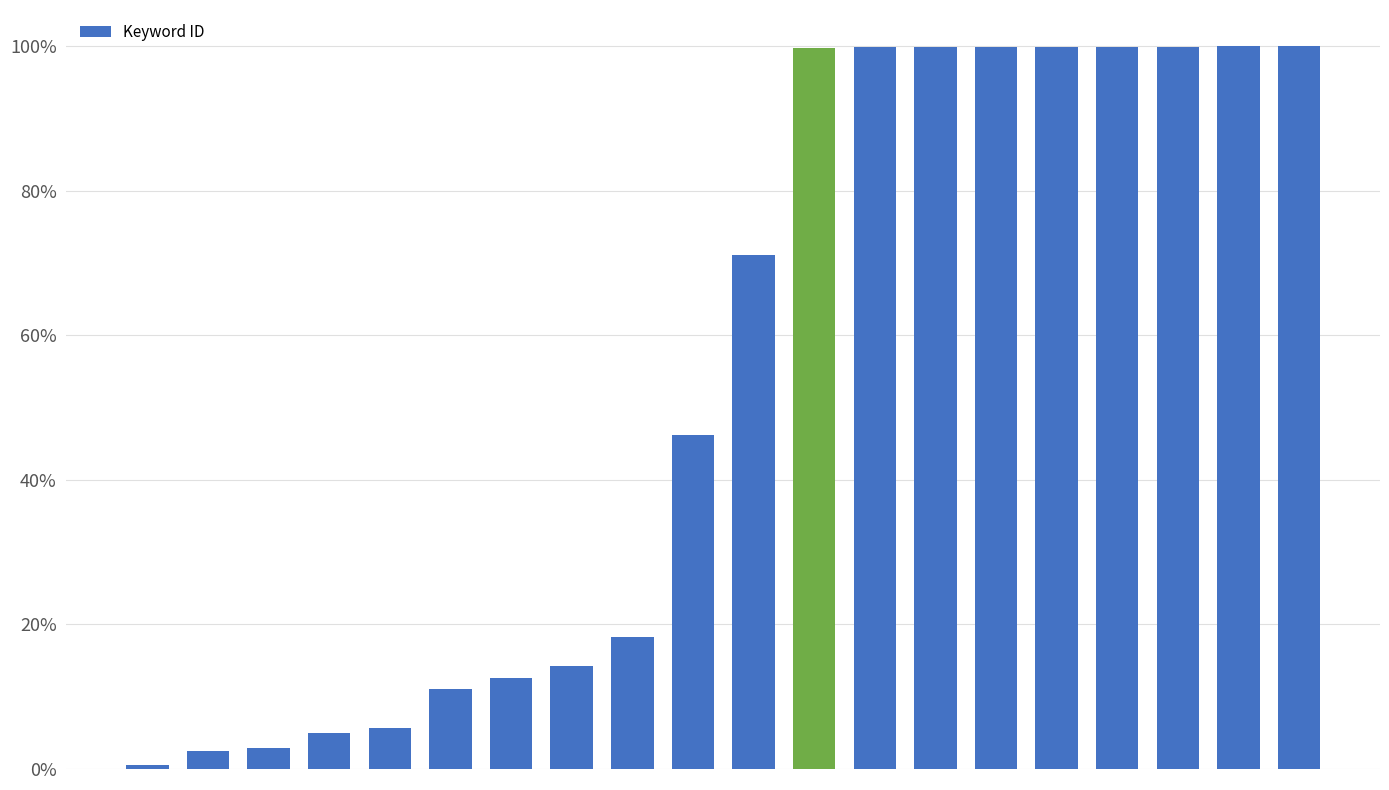

Are the bars horizontal?

No